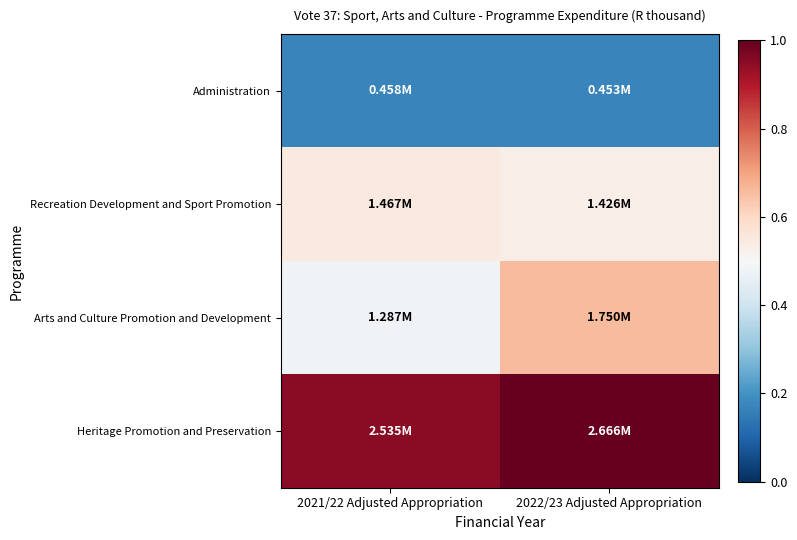

Which series has the largest total across all categories?

Heritage Promotion and Preservation